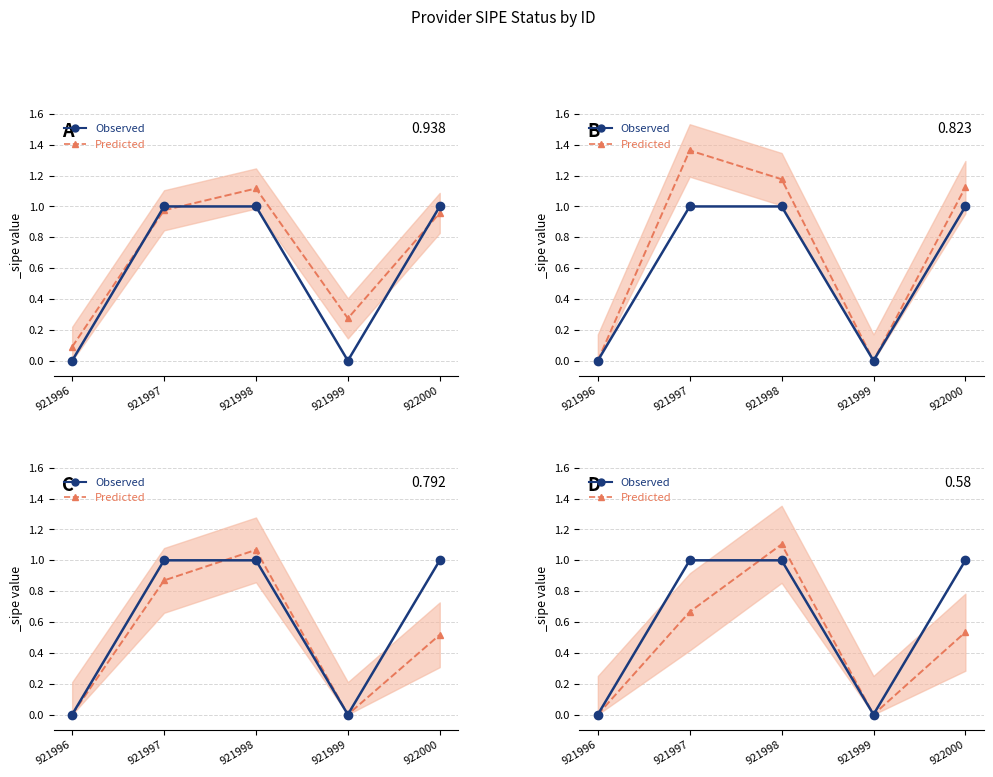

At which label is Observed closest to 0?

921996